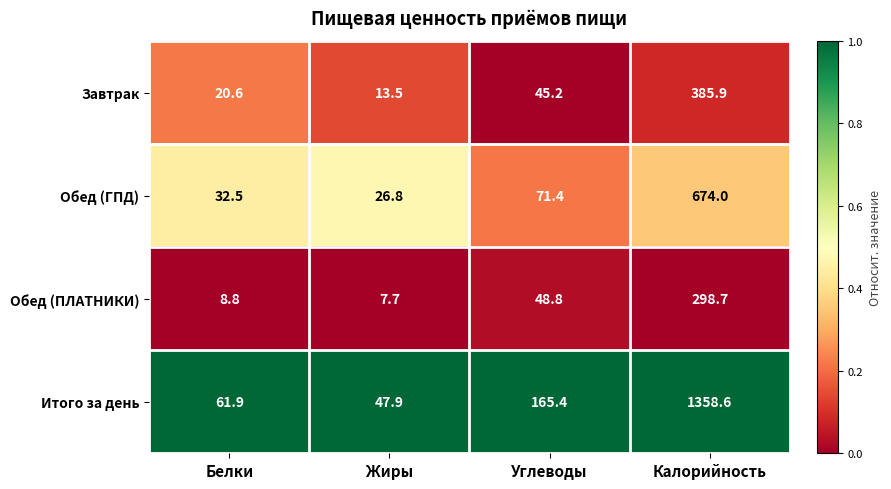

At which category does the chart reach its peak across all series?

Калорийность